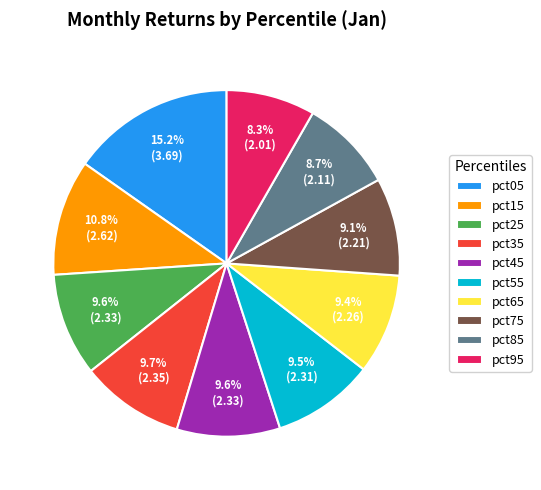

To the nearest percent, what is the difference between the pct05 and pct35 slice percentages?

6%